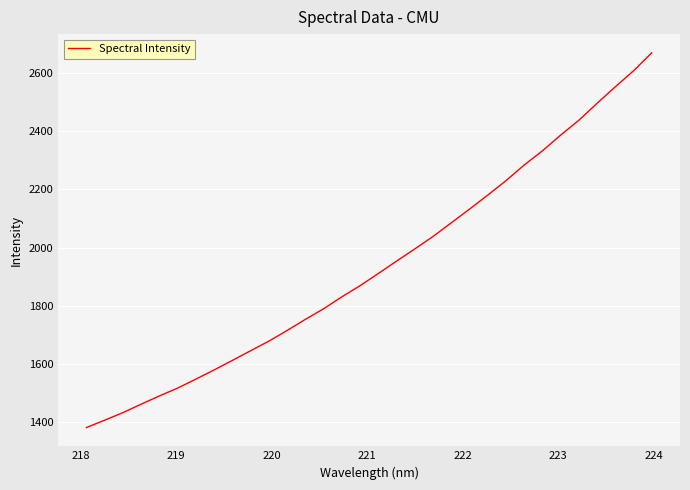

What is the greatest value displayed?

2669.1